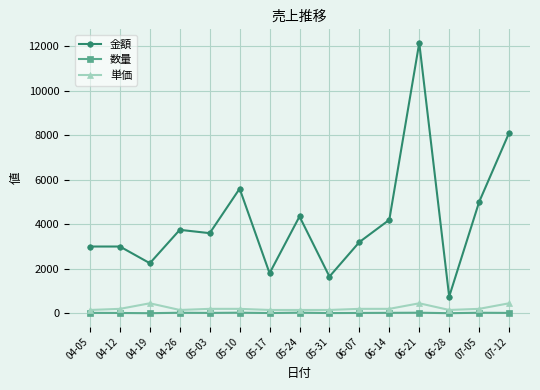

True or false: 単価 has more than 1 points higher than both neighbors.

True